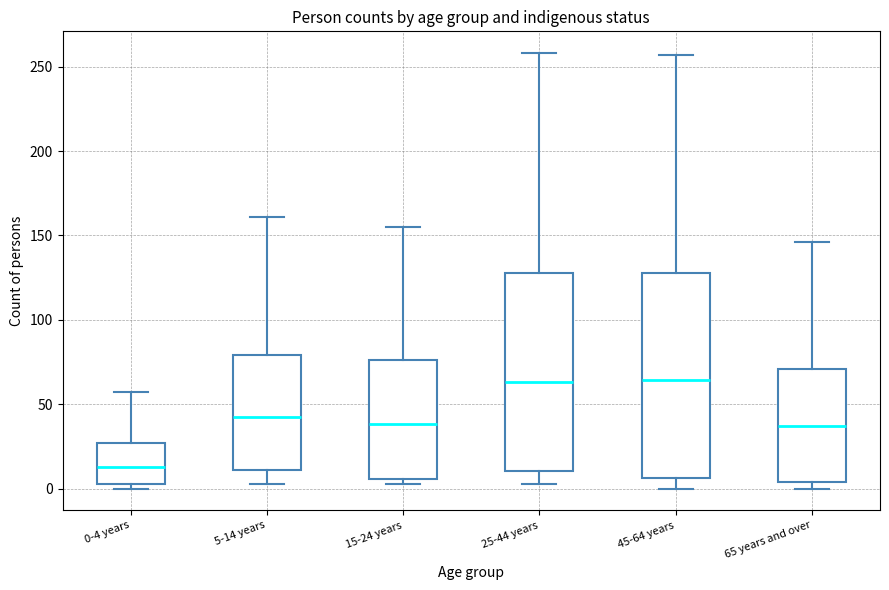

Which box's median line is the lowest?

0-4 years